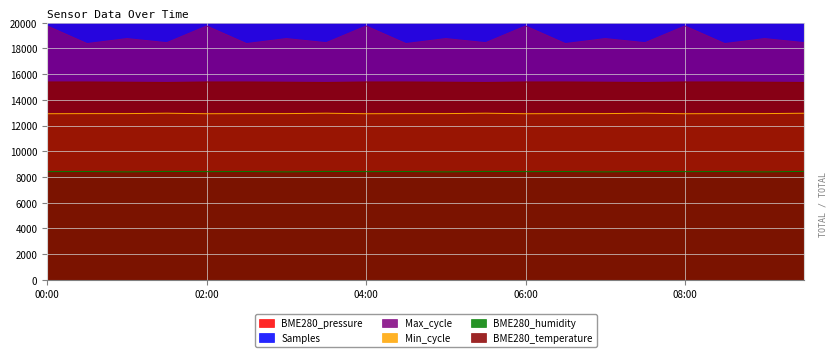

At which category does the chart reach its peak across all series?

00:30